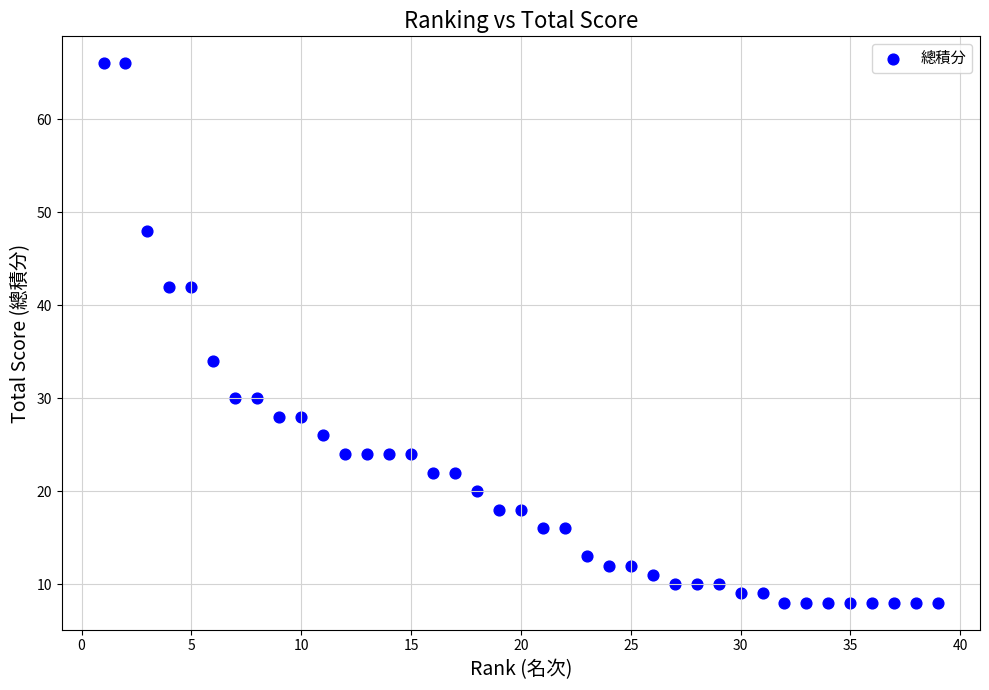

What Y value in the scatter plot is closest to 37?

34